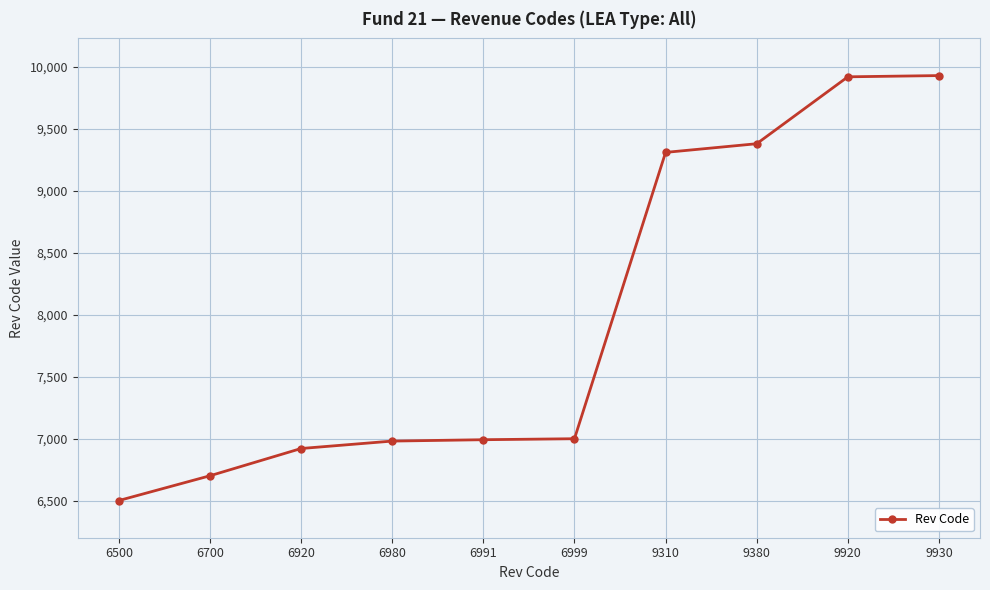

Is this an area chart (filled region under the line)?

No